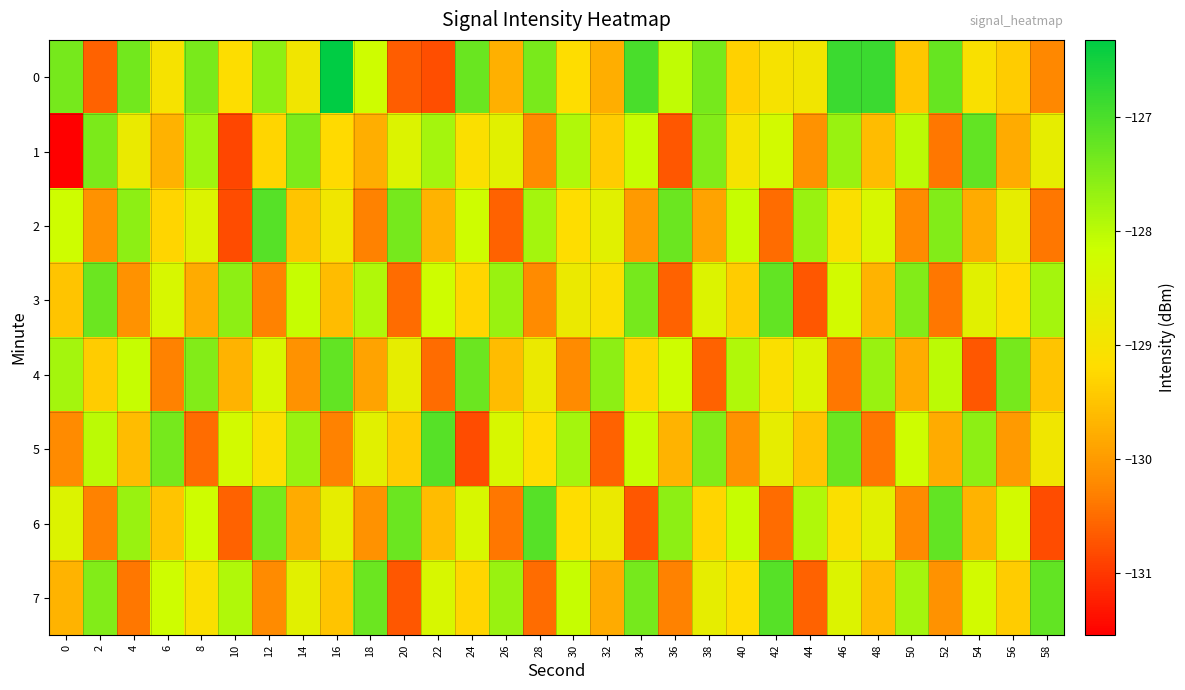

What is the total value across all series at 58?

-1033.5